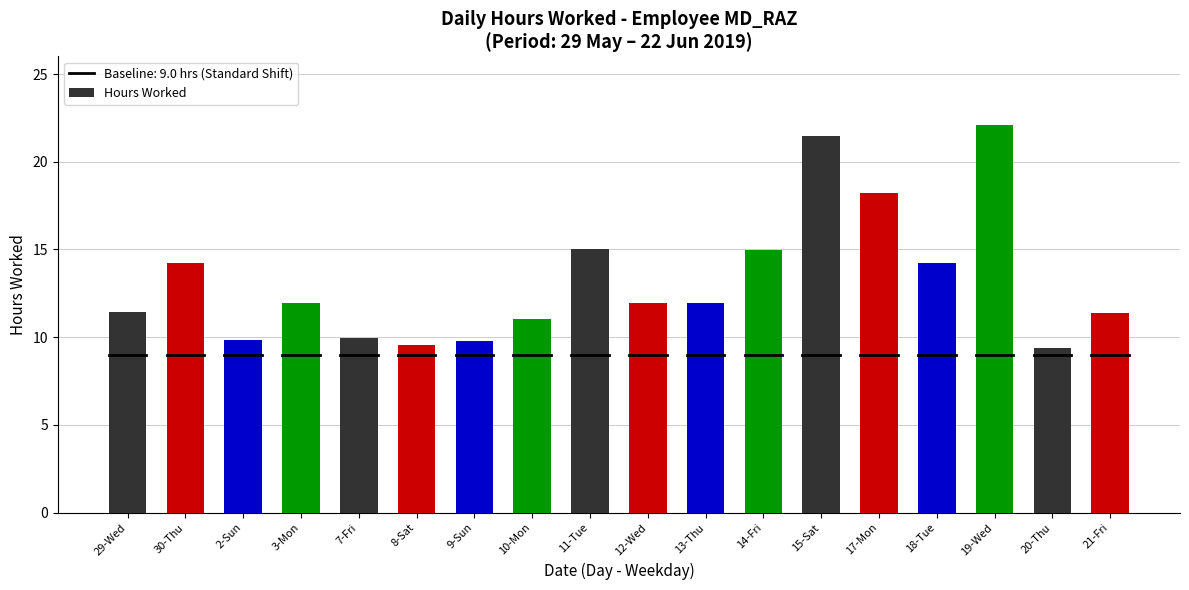

What is the average value?

13.2